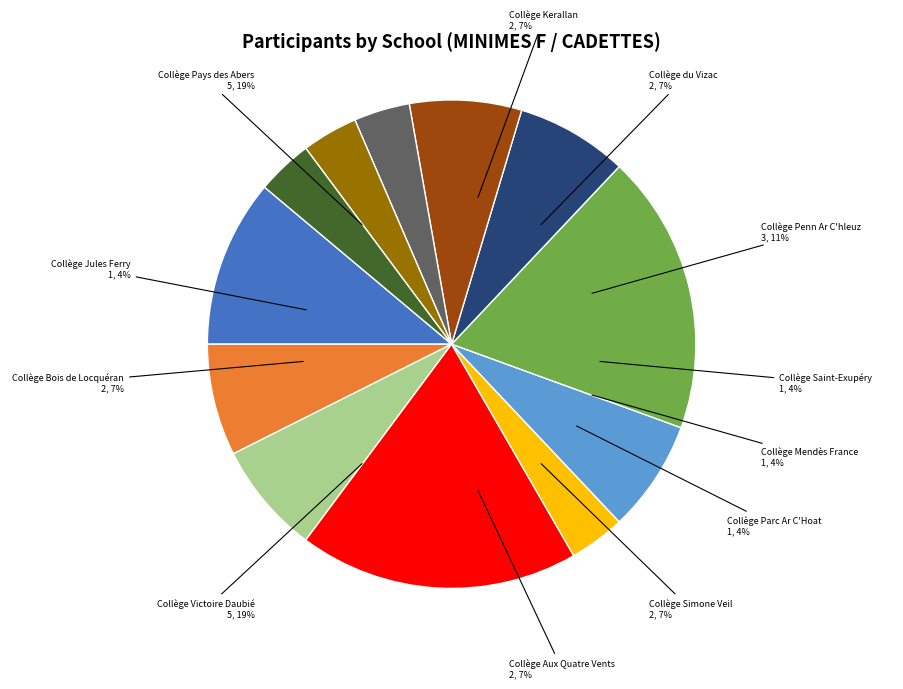

Does any single category account for the majority?

No